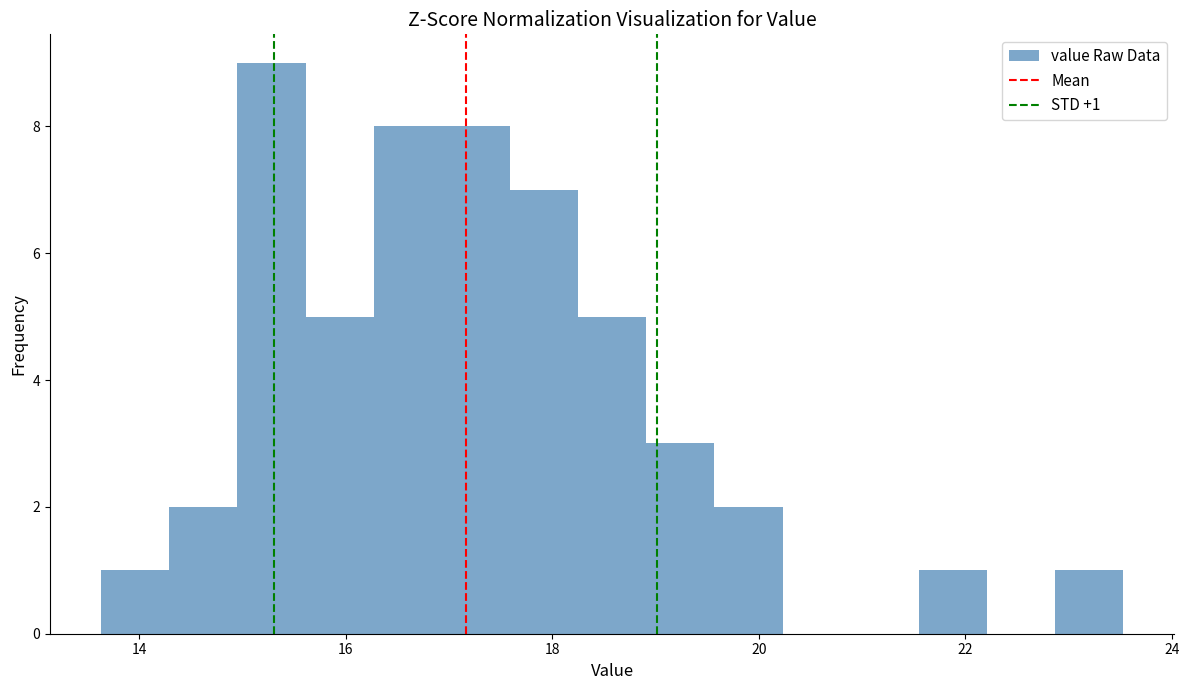

Around what value on the x-axis is the tallest bar? Give the approximate position of its centre, as read against the axis.

15.2